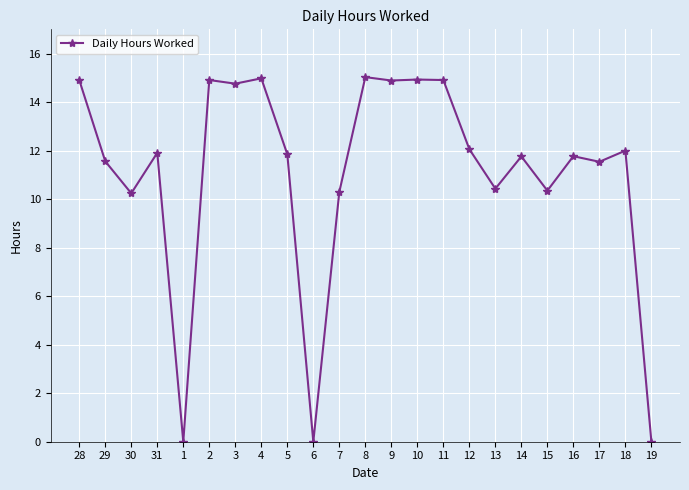

What is the label of the 10th point from the left?

6